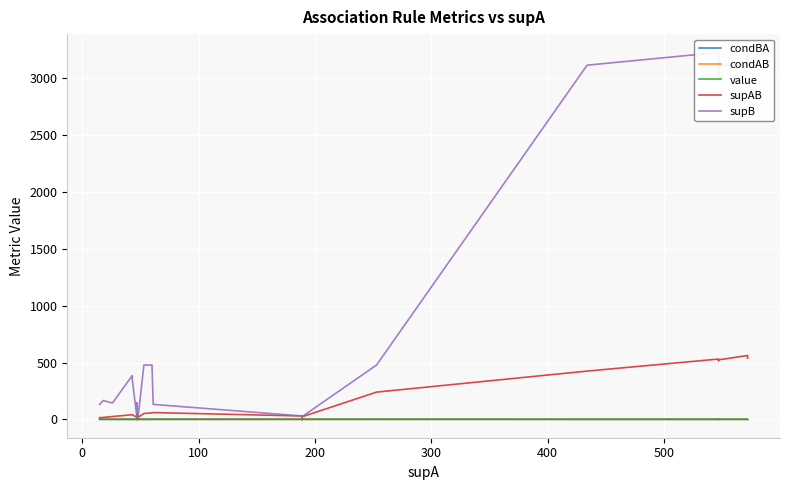

What are all the series names shown in the legend?

condBA, condAB, value, supAB, supB